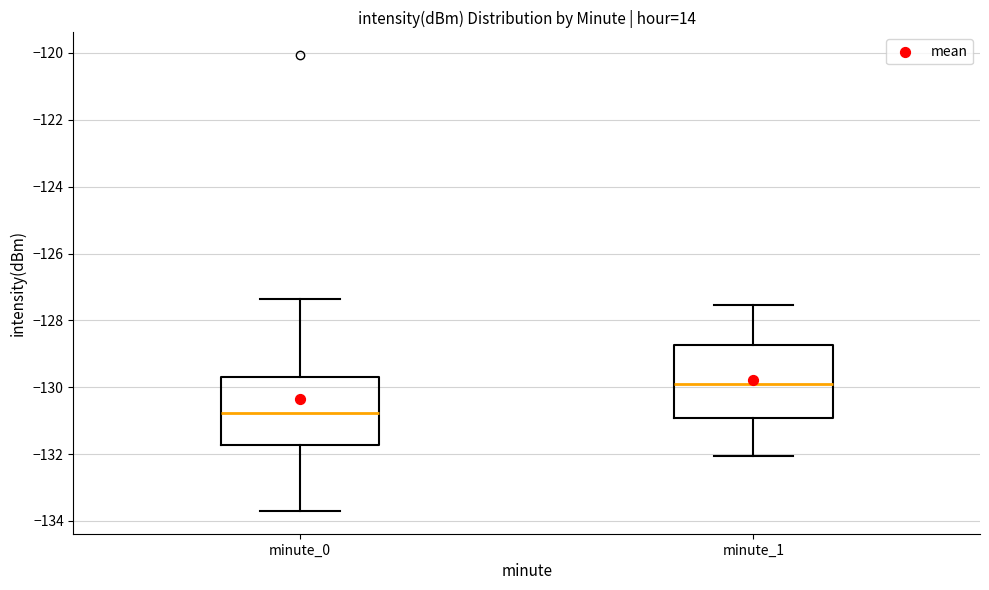

Where is the lower edge of the box for minute_0 on the y-axis? The values are not printed on the chart, so give them approximately, as read against the axis.

-131.8